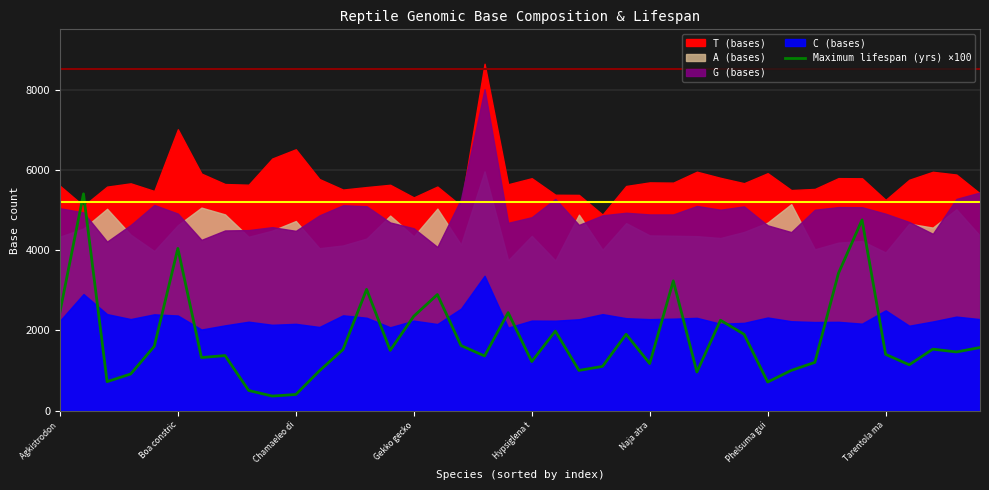

Is it true that Maximum lifespan (yrs) ×100 equals 880.2 at Agkistrodon ?

False